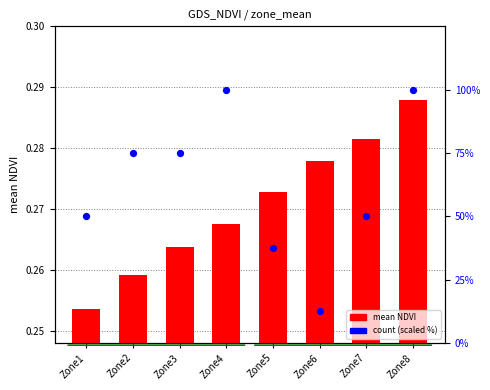

Which series contains the highest Y value?

count (scaled %)